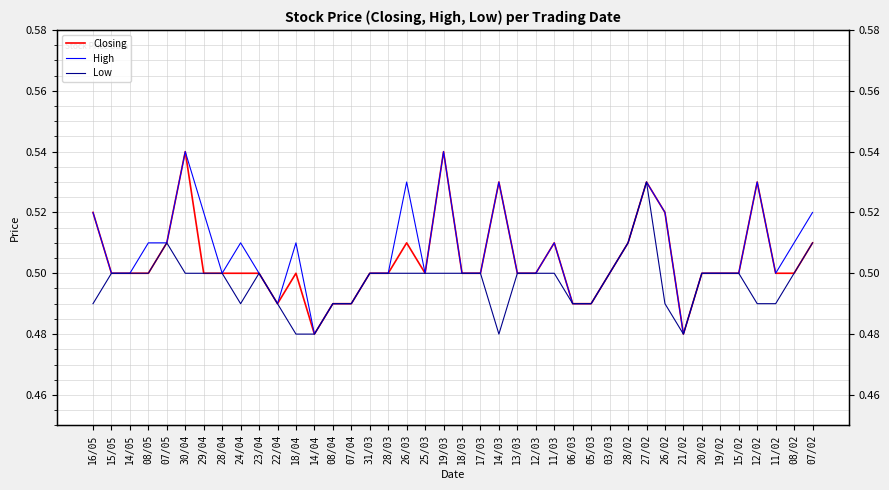

True or false: Low and High cross at least once.

False